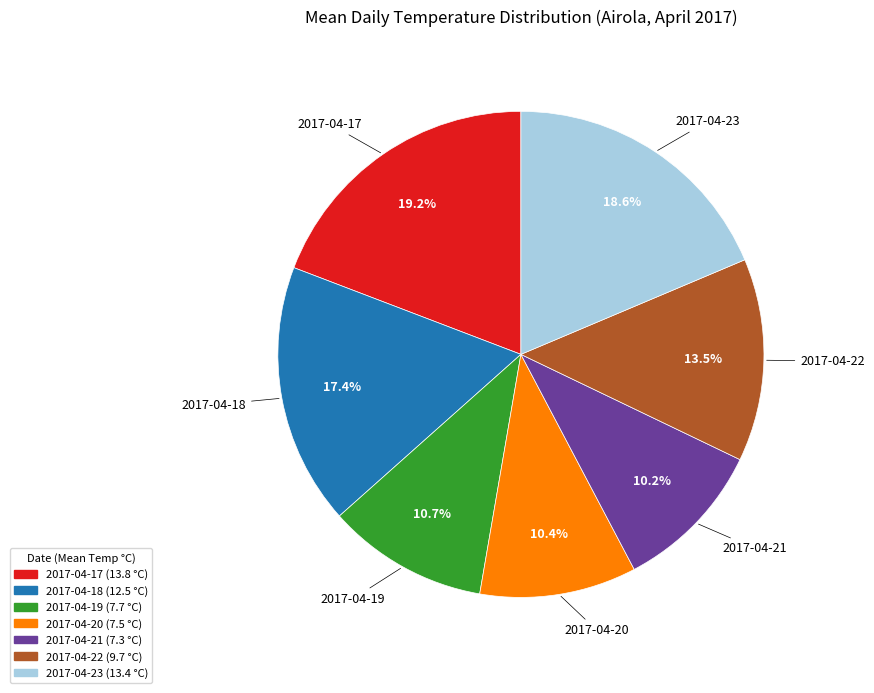

Is there a majority slice in this chart?

No